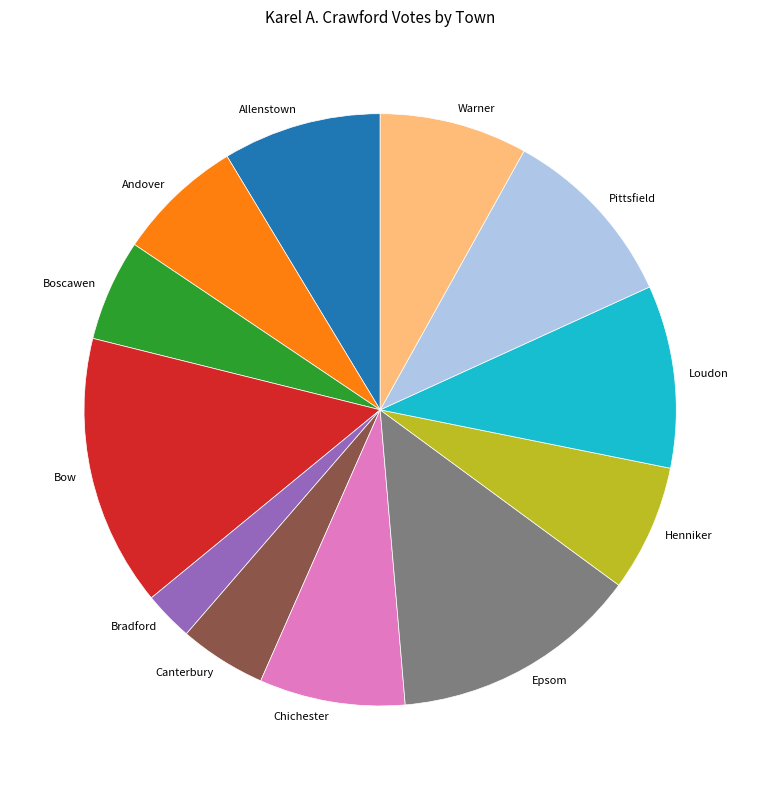

Combined, do Warner and Allenstown account for over 50%?

No